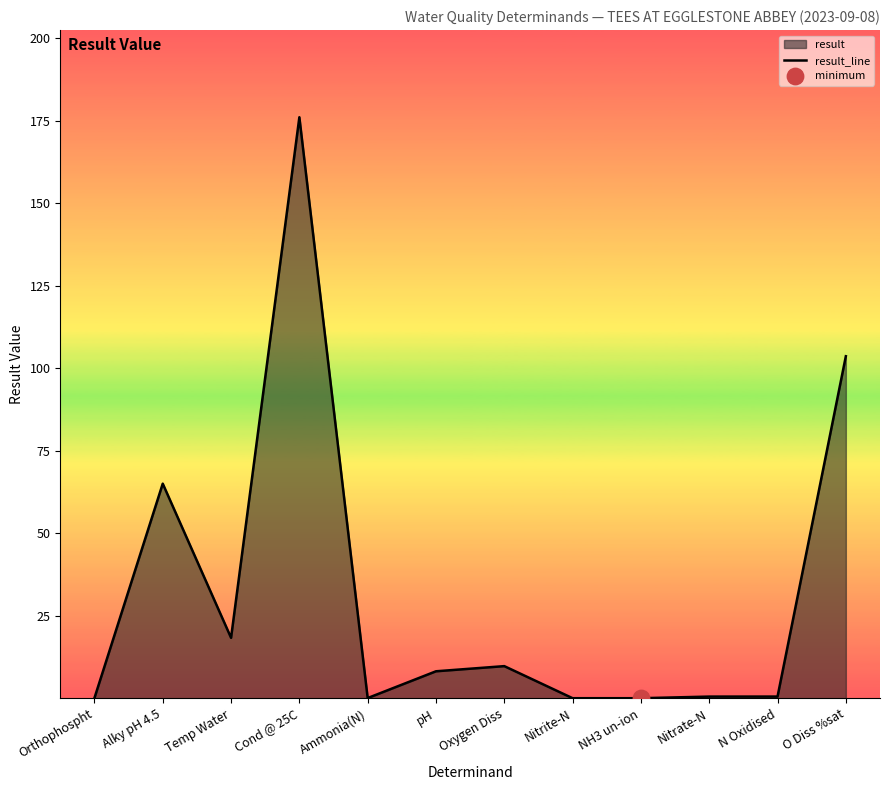

What is the change in value from Temp Water to Nitrite-N?

-18.3